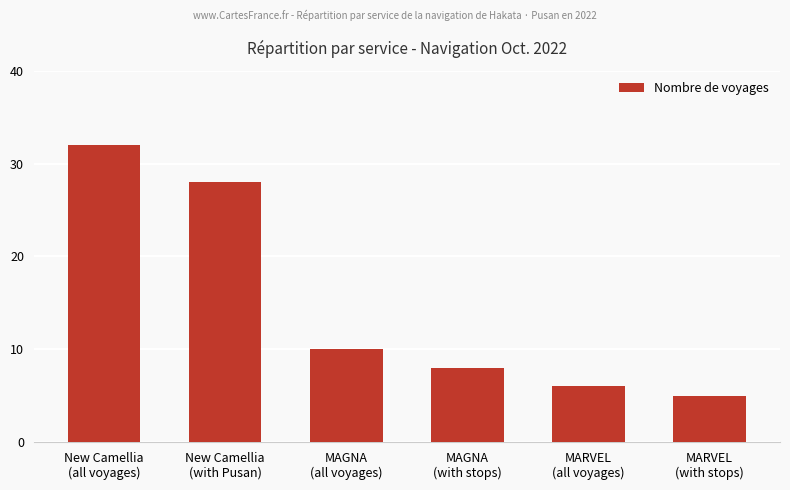

True or false: the data shows 48 at New Camellia
(with Pusan).

False